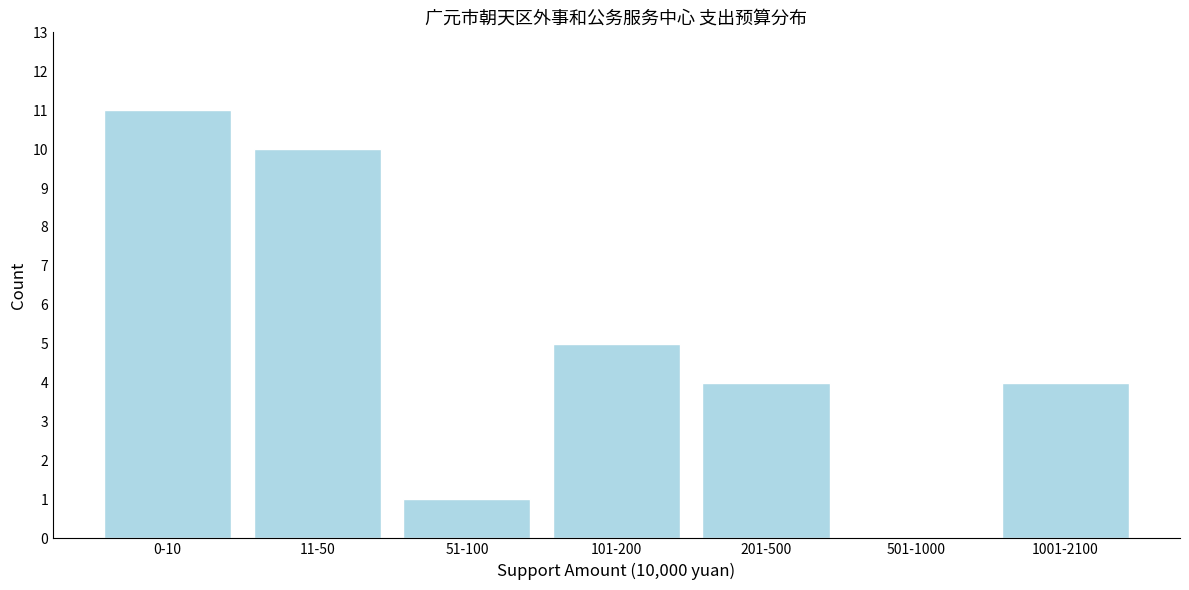

Reading left to right, list all the values displayed in this chart.

0-10=11	11-50=10	51-100=1	101-200=5	201-500=4	501-1000=0	1001-2100=4